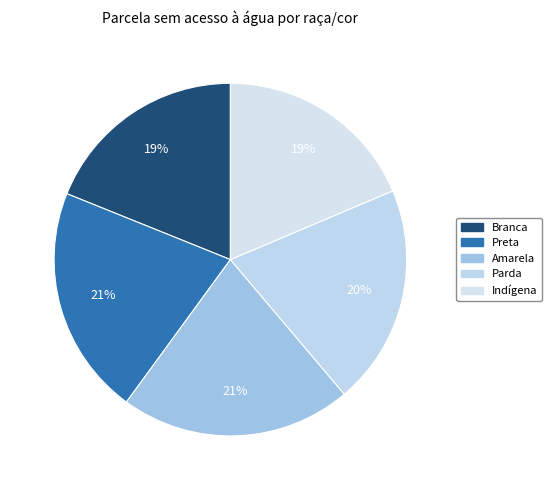

Count the number of slices in the pie.

5